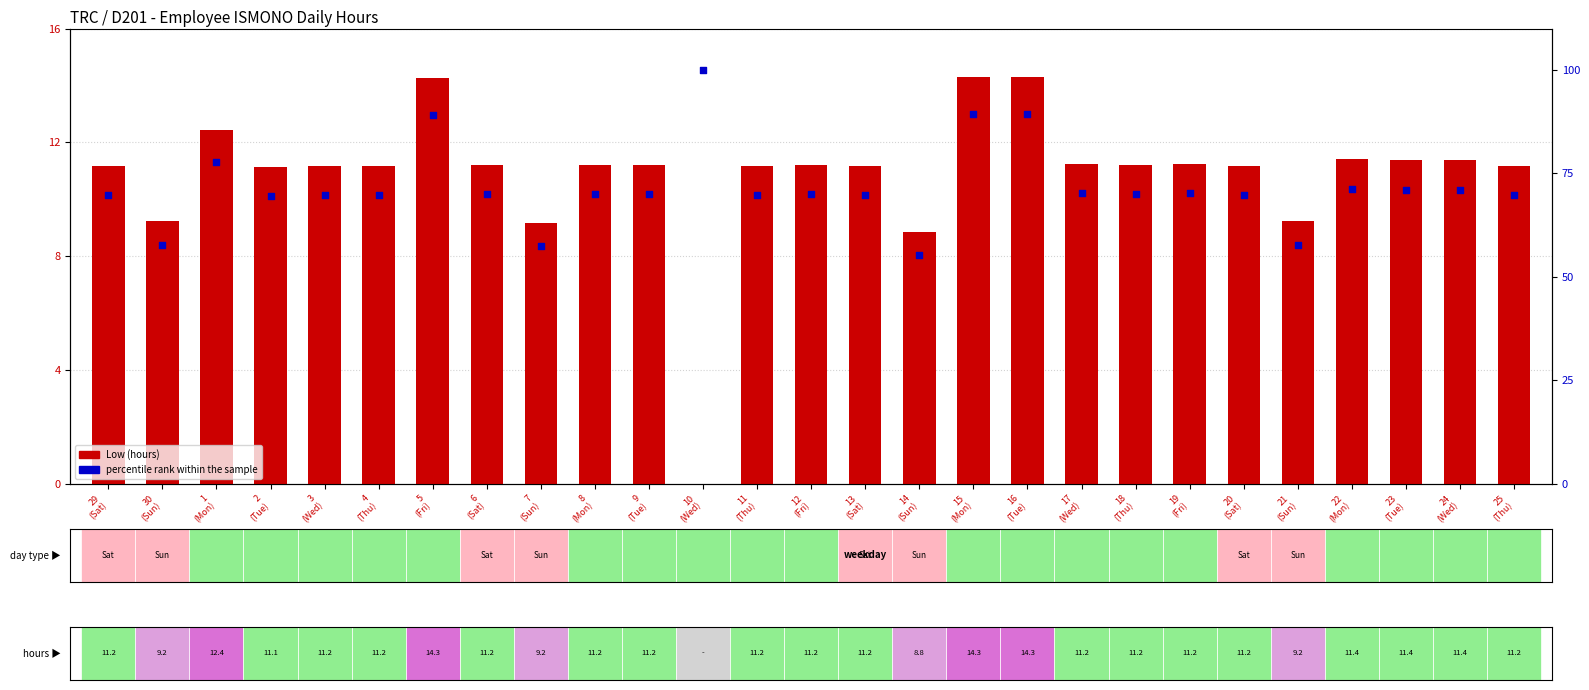

Which series has the largest total across all categories?

percentile rank within the sample